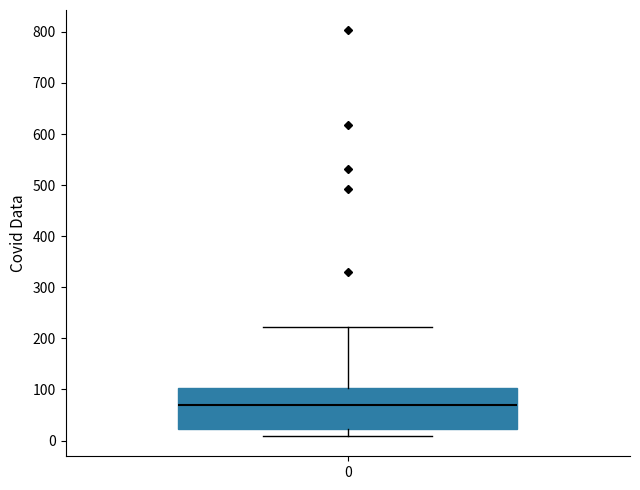

Where does the upper whisker of the box at x = 0 end on the y-axis? The values are not printed on the chart, so give them approximately, as read against the axis.

220